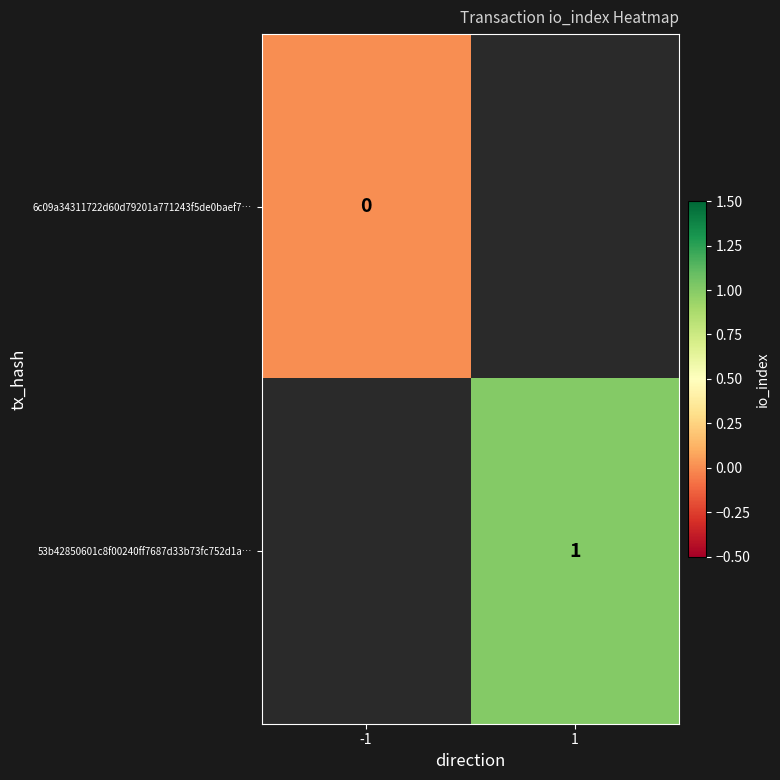

Is it true that 53b42850601c8f00240ff7687d33b73fc752d1a… equals 1 at 1?

True